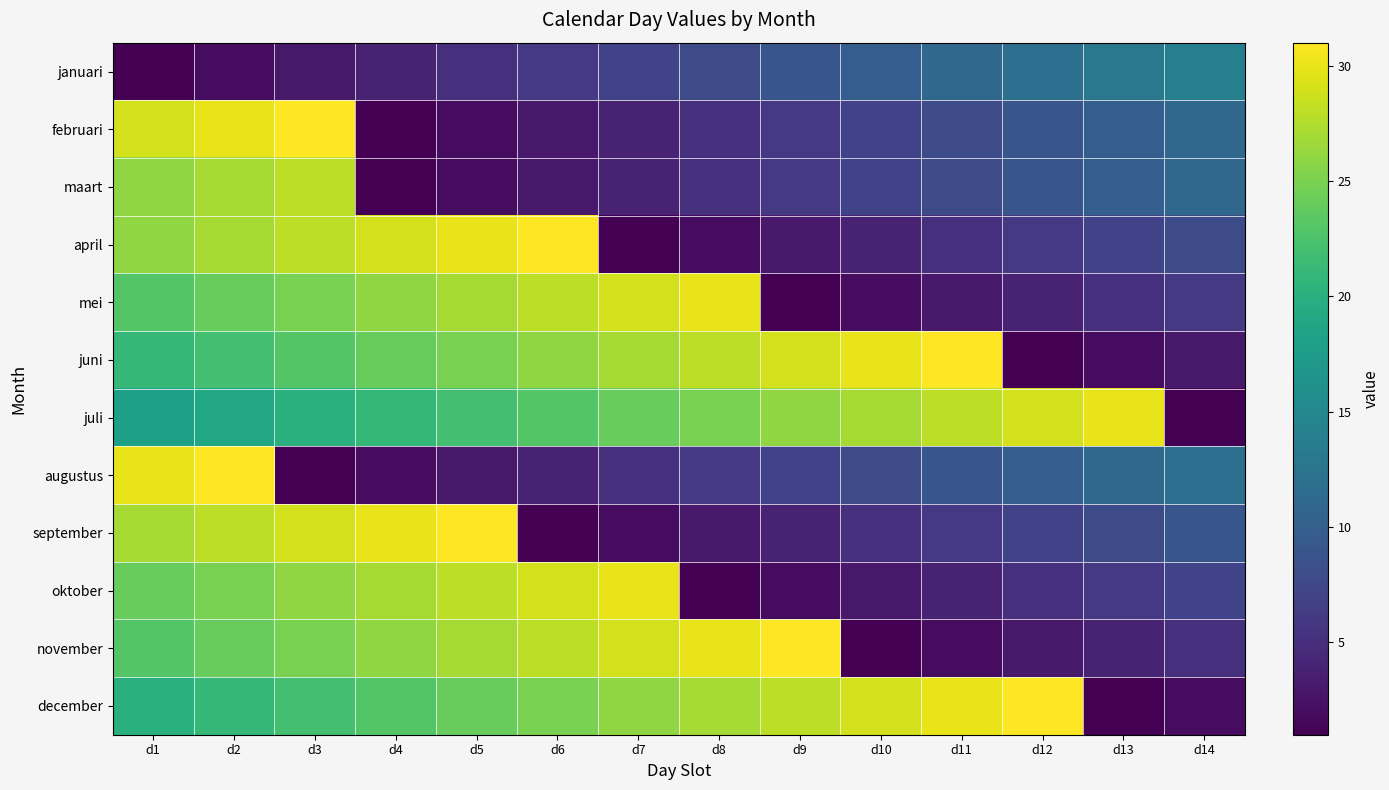

What is the total value across all series at d8?

170